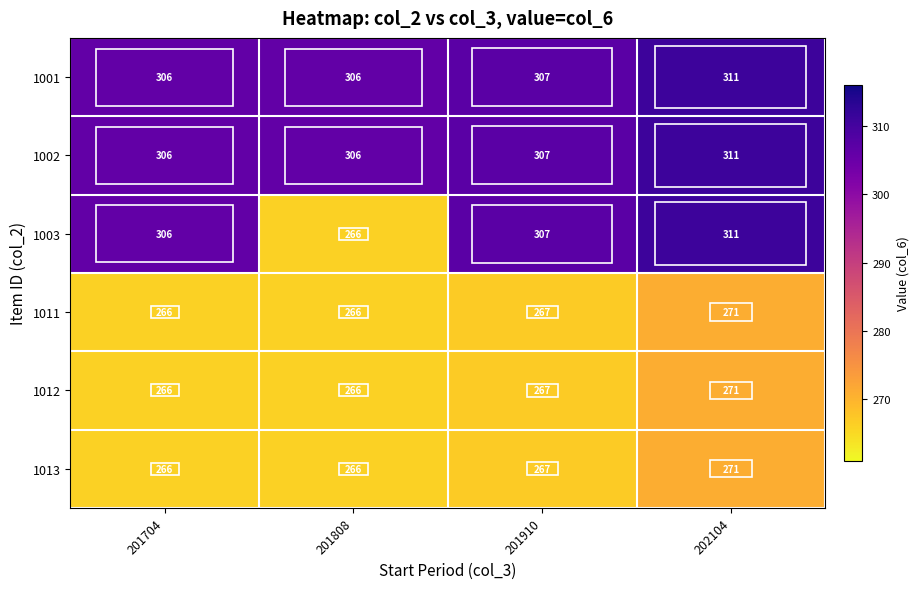

What is the spread (max minus min) of values at 201808?

40